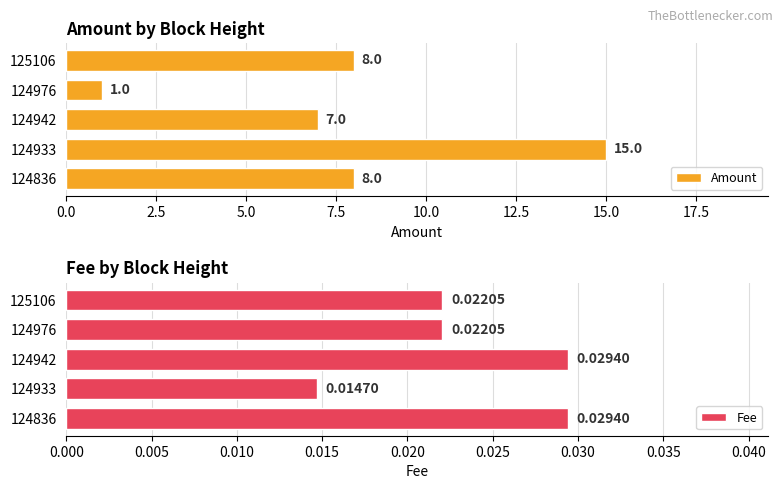

The Amount series shows 2 at 125106. True or false?

False